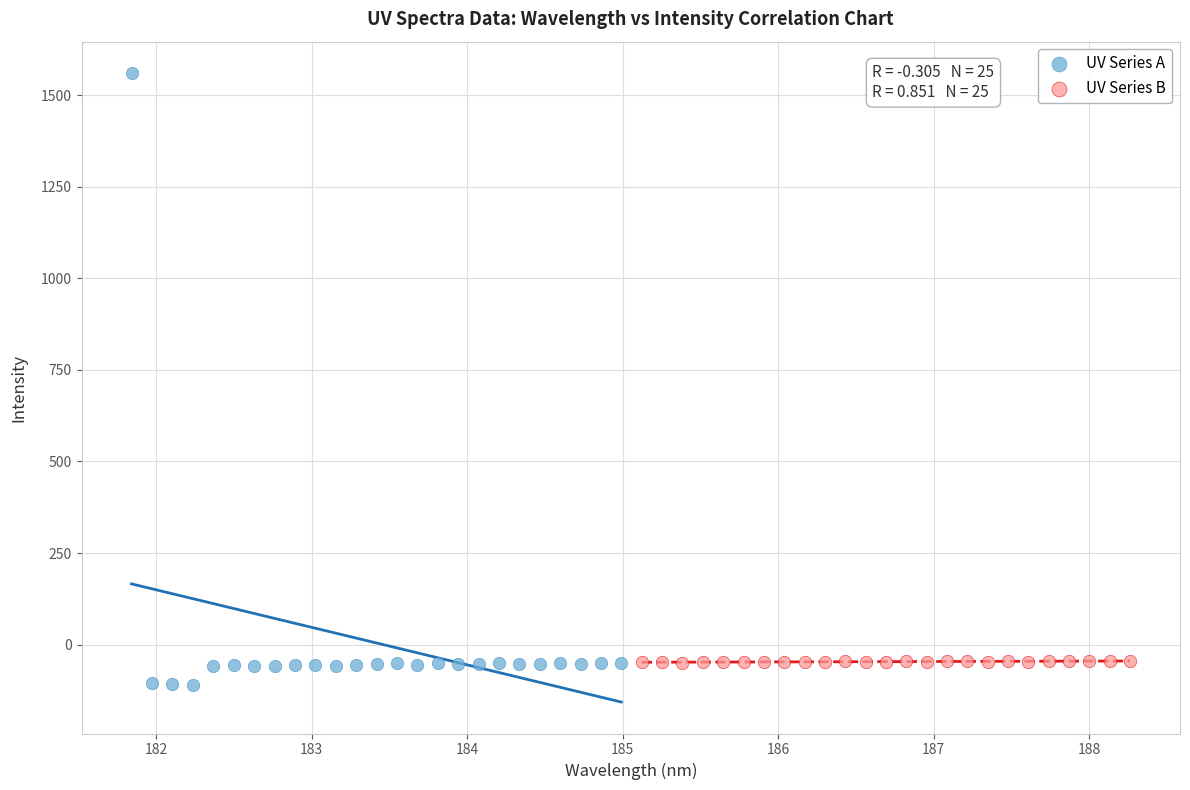

What are all the series names shown in the legend?

UV Series A, UV Series B